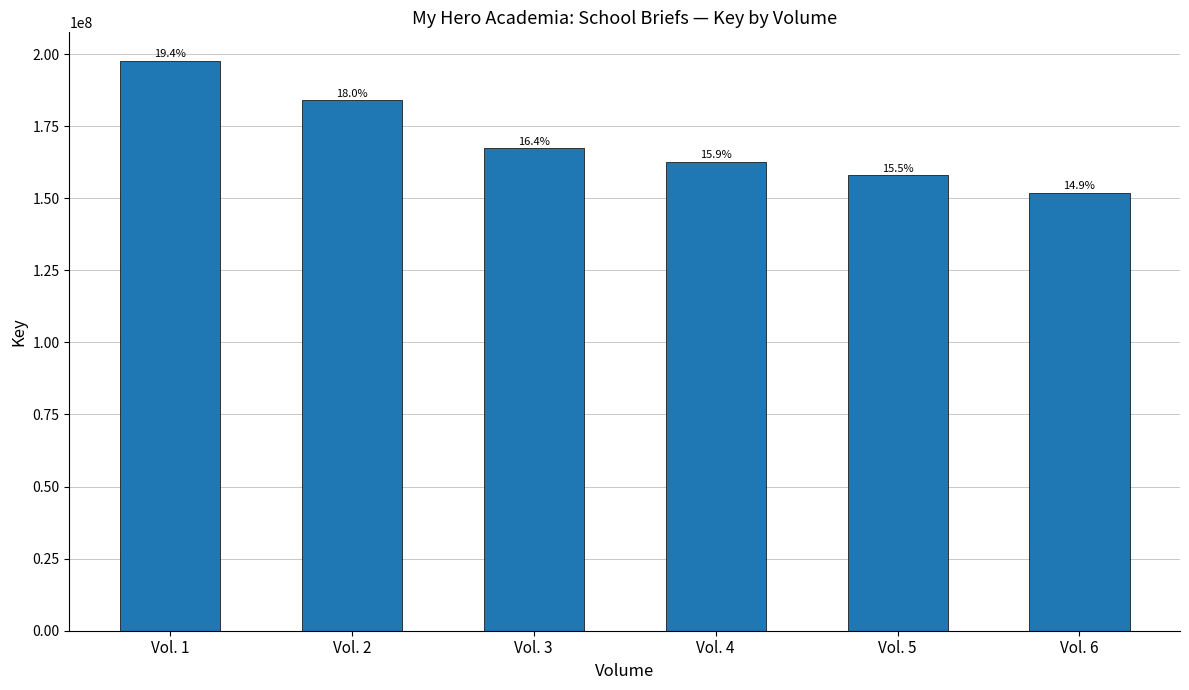

Between Vol. 5 and Vol. 4, which is larger?

Vol. 4